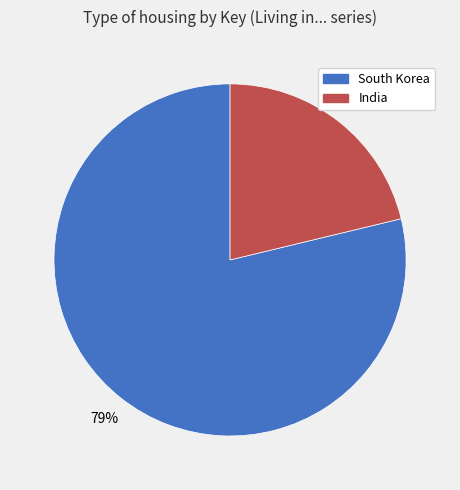

Which slice is the smallest?

India